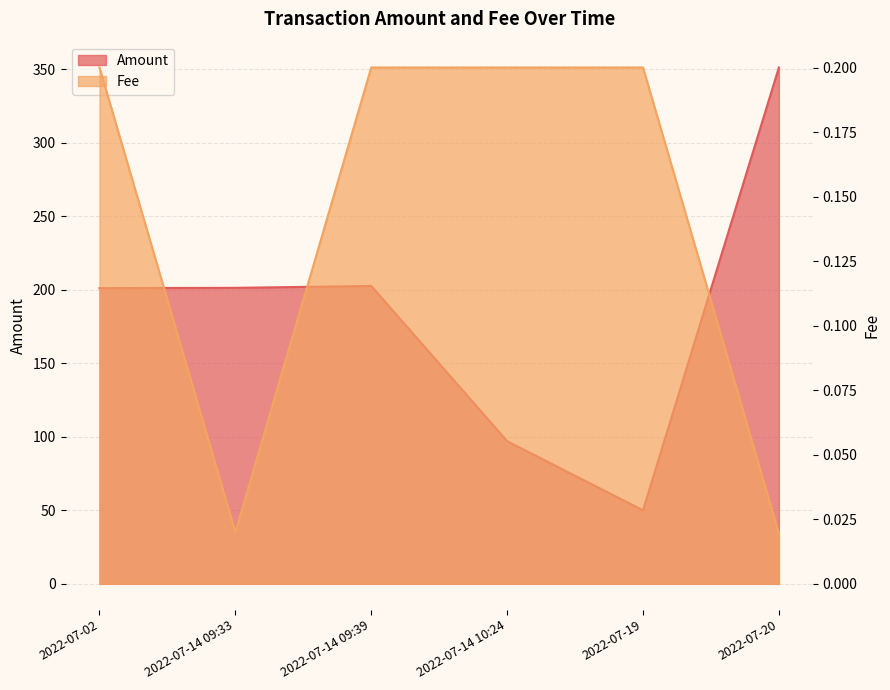

Between 2022-07-02 and 2022-07-14 09:33, which series saw the biggest shift?

Amount